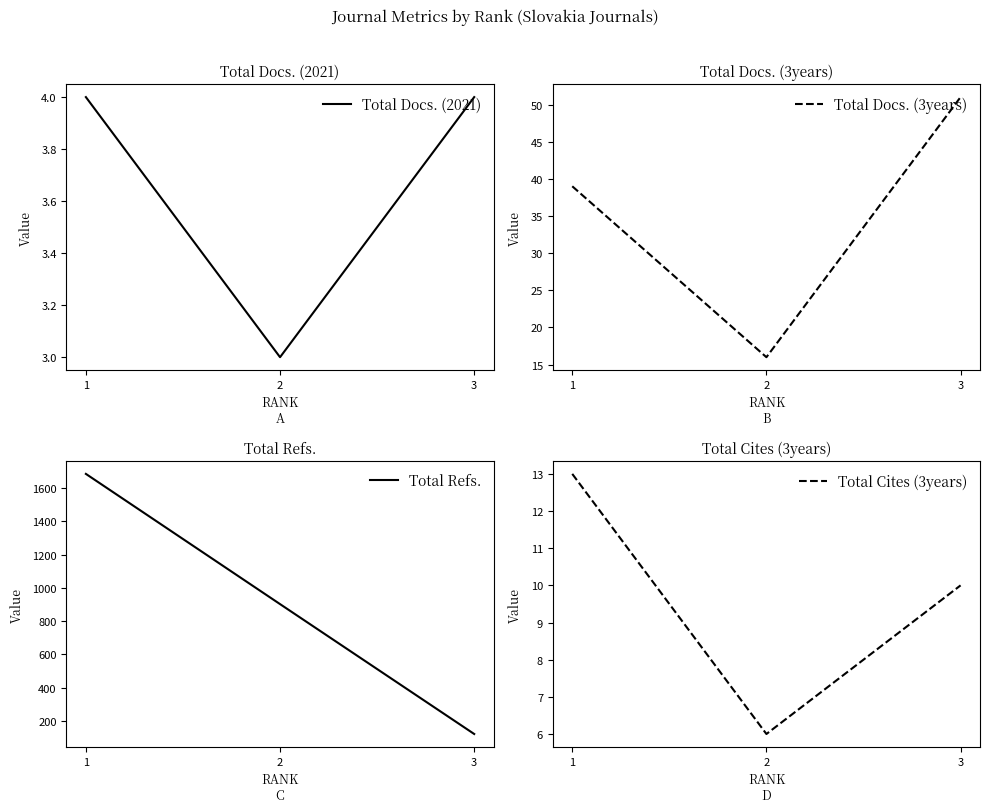

What is the difference between the maximum and minimum values in the Total Cites (3years) series?

7